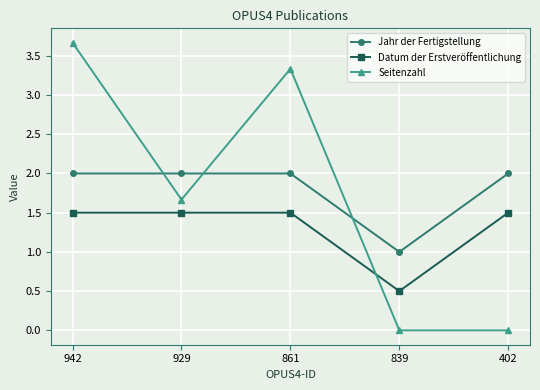

Count the number of categories in the chart.

5